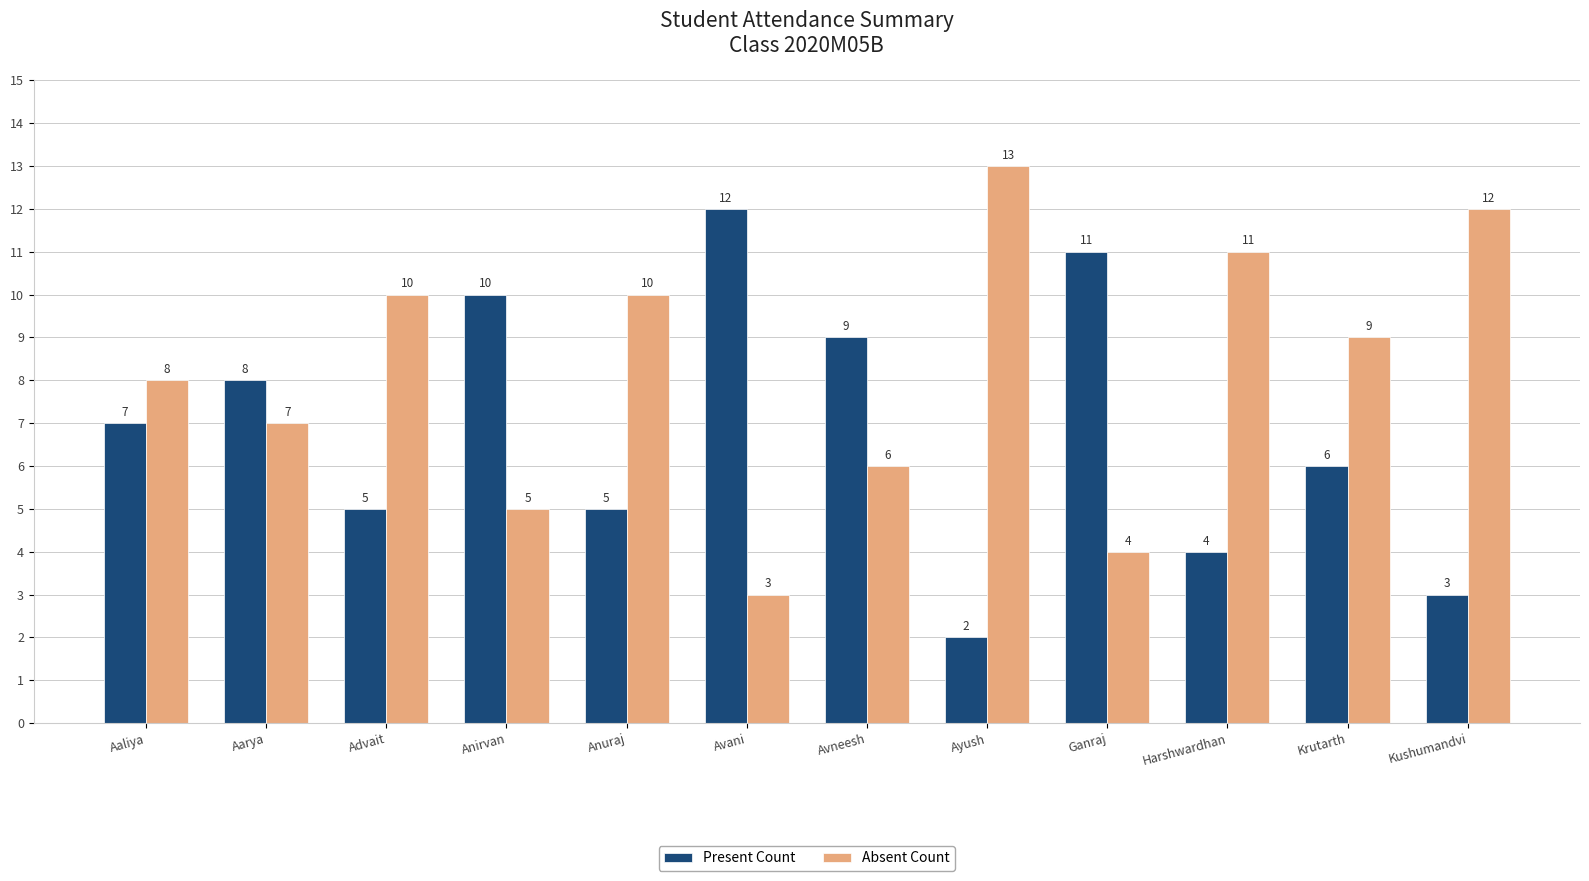

How many bars are there in total?

24